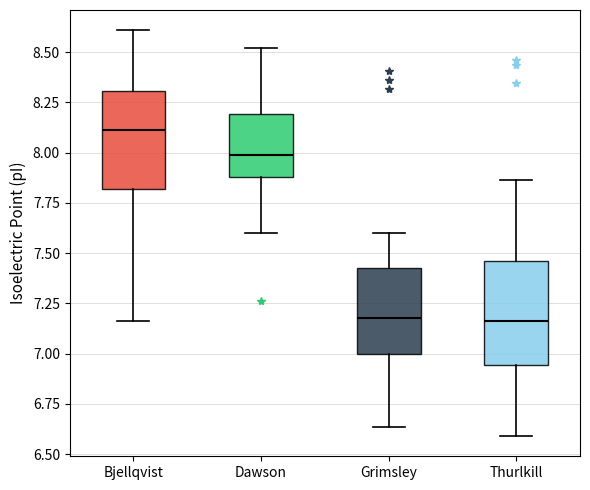

Reading left to right, transcribe this box plot: for each box, give where its median line is, the range the box spans, and where its two whiskers end, as read against the y-axis. The values are not printed on the chart, so give them approximately, as read against the axis.

Bjellqvist: median 8.10, box 7.80 to 8.30, whiskers 7.15 to 8.60
Dawson: median 8.00, box 7.90 to 8.20, whiskers 7.60 to 8.50
Grimsley: median 7.20, box 7.00 to 7.45, whiskers 6.65 to 7.60
Thurlkill: median 7.15, box 6.95 to 7.45, whiskers 6.60 to 7.85